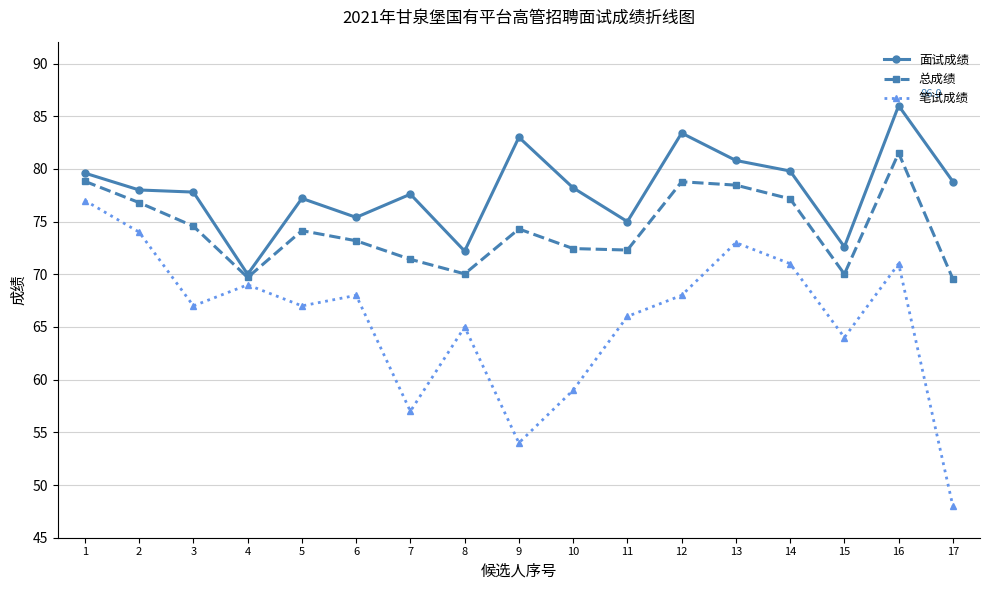

Rank the series by their average value, from lowest to highest.

笔试成绩, 总成绩, 面试成绩